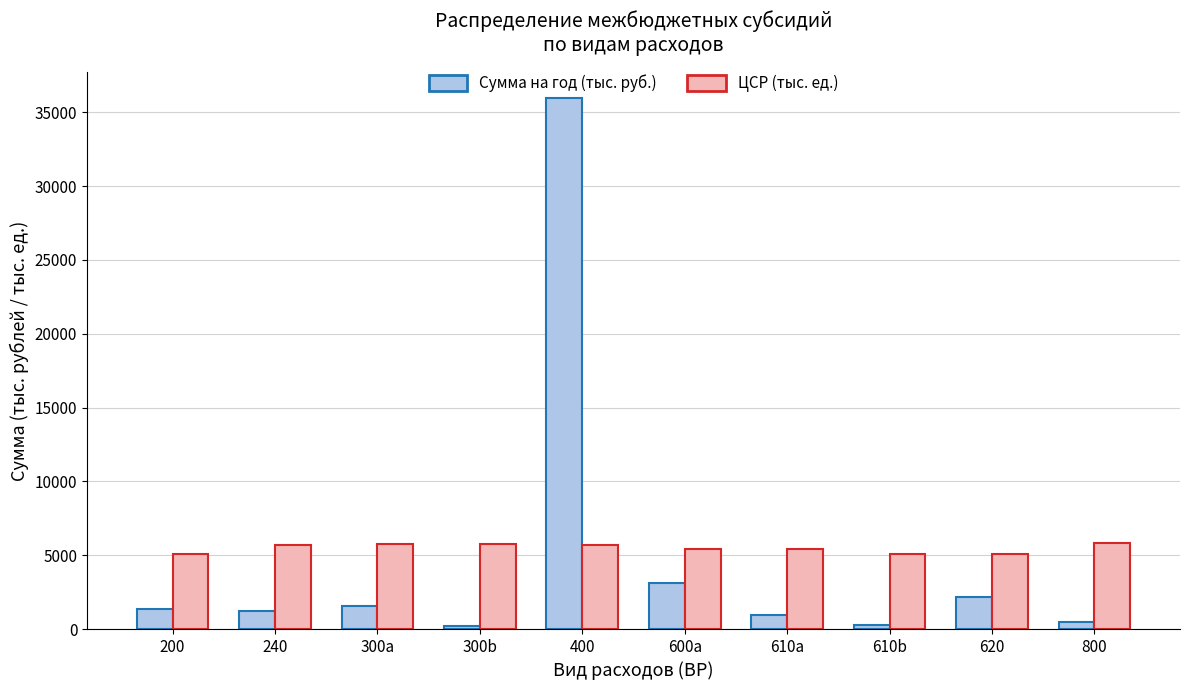

Read the ЦСР (тыс. ед.) value at 240.

5725.4